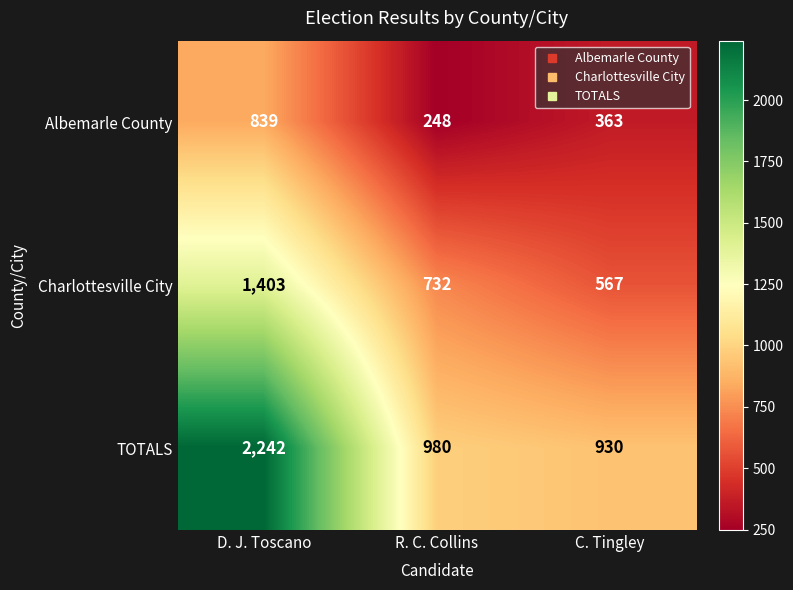

What is the sum of all TOTALS values?

4152